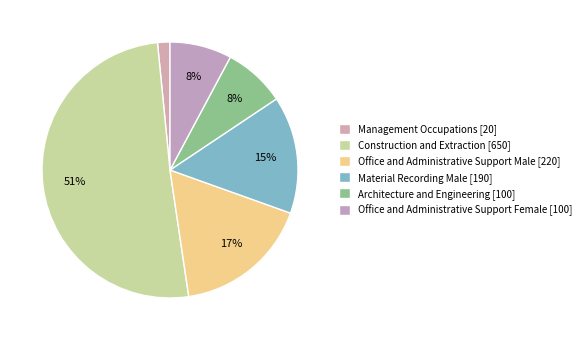

Which category accounts for the majority?

Construction and Extraction [650]